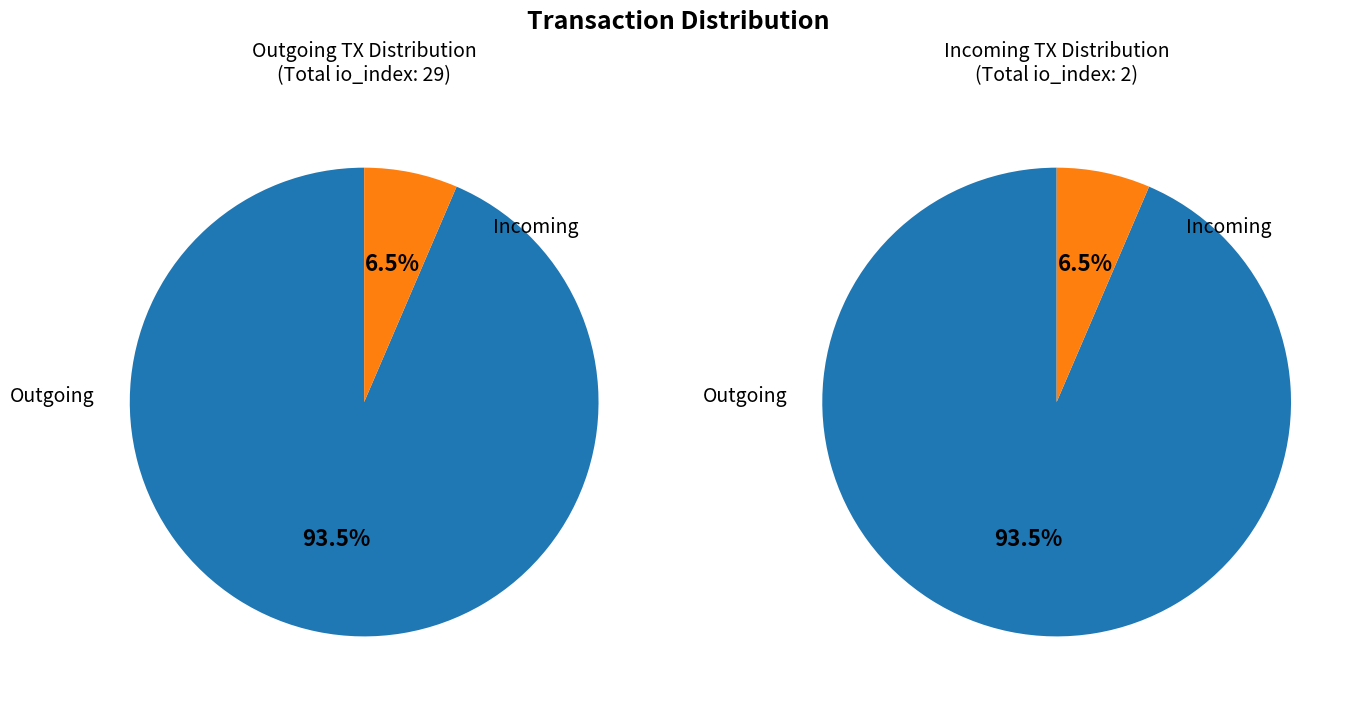

How many segments does this pie chart have?

2